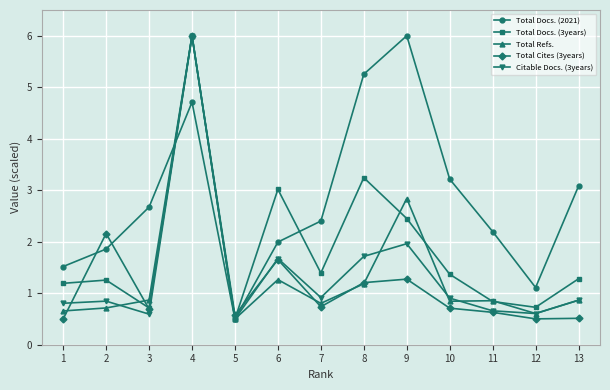

Which series changed the most between 4 and 8?

Total Refs.